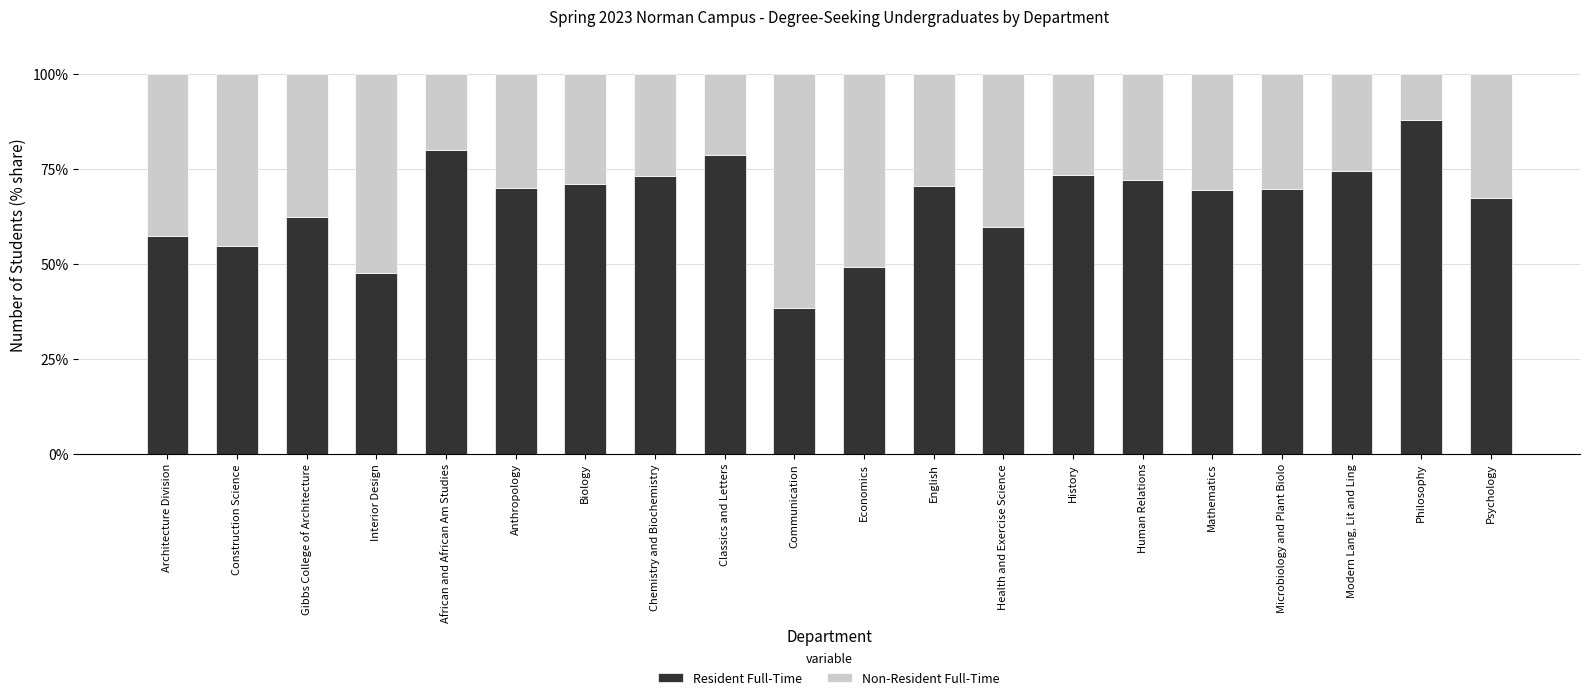

What is the difference between the second highest and minimum values in the Resident Full-Time series?

41.5